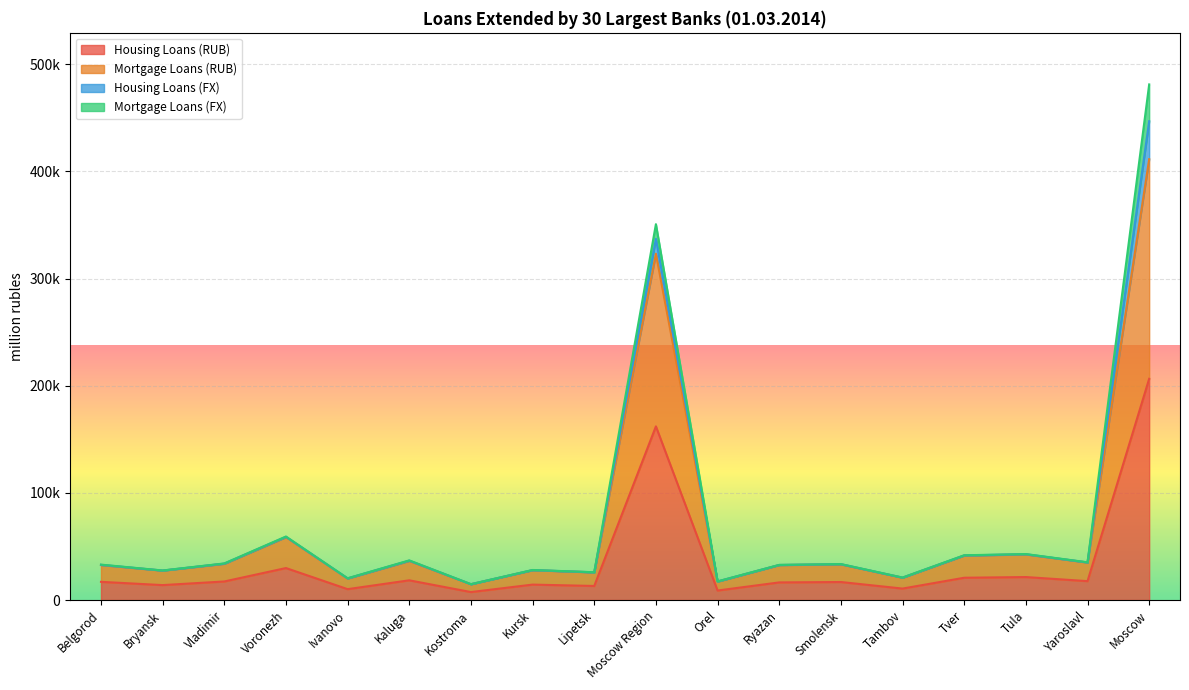

How many values in the Housing Loans (RUB) series exceed 16959?

8